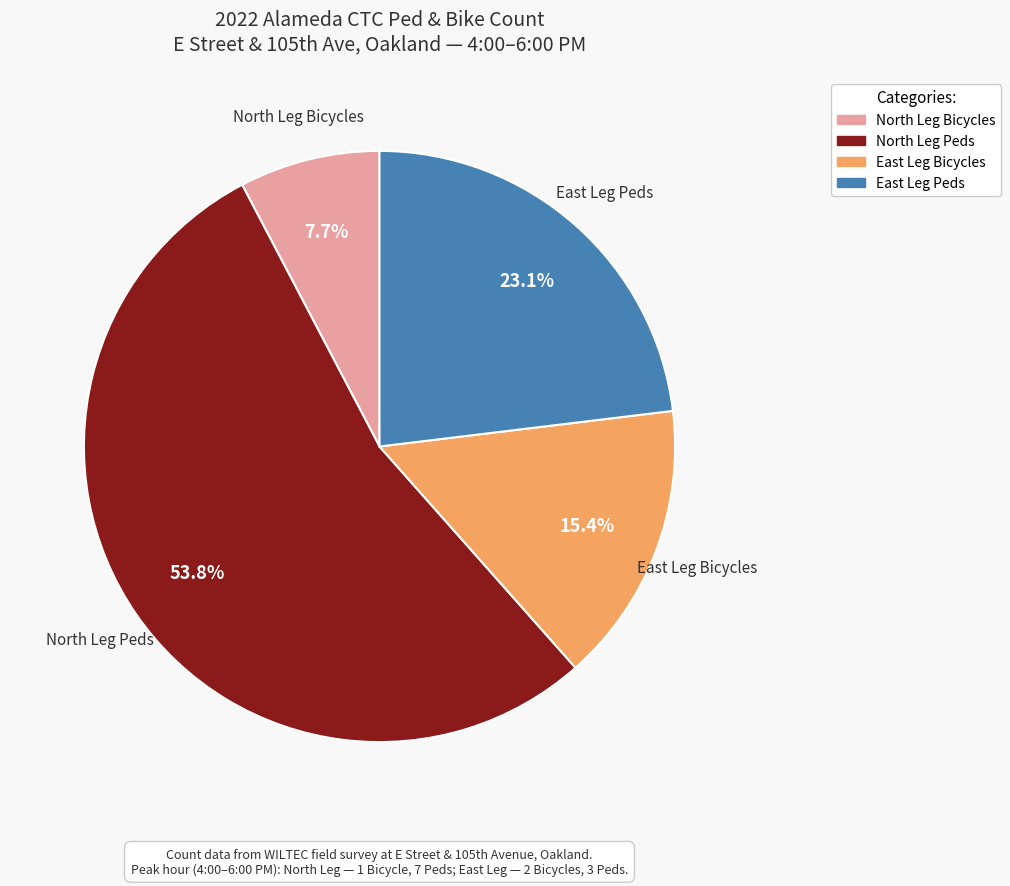

Is there a majority slice in this chart?

Yes